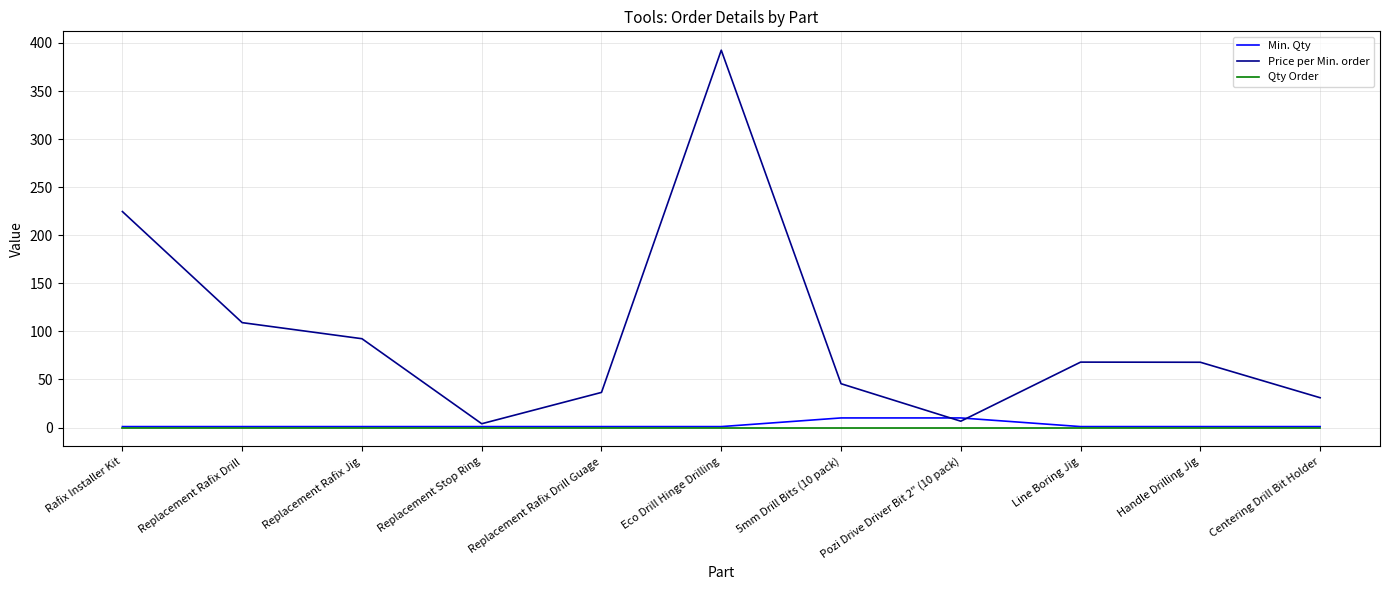

Between Rafix Installer Kit and 5mm Drill Bits (10 pack), which series saw the biggest shift?

Price per Min. order